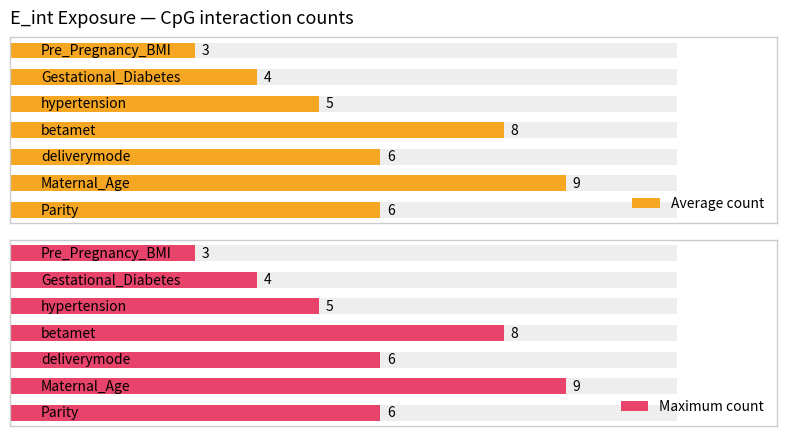

Is it true that Average count equals 8 at 3?

True